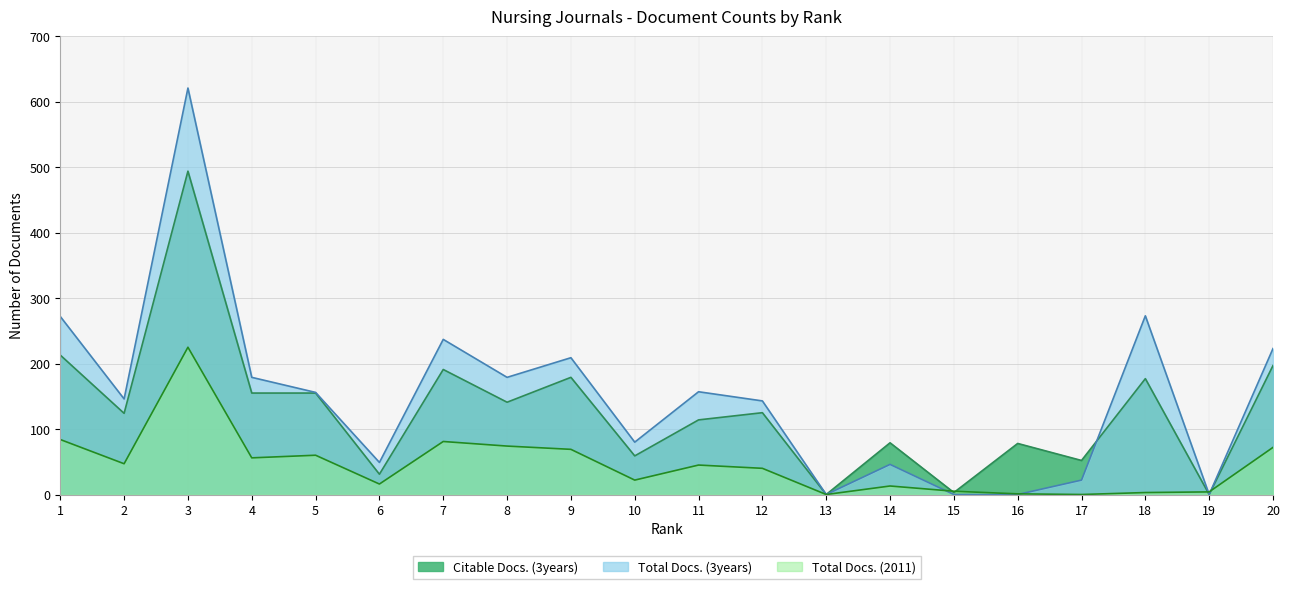

At which category does the chart reach its peak across all series?

3